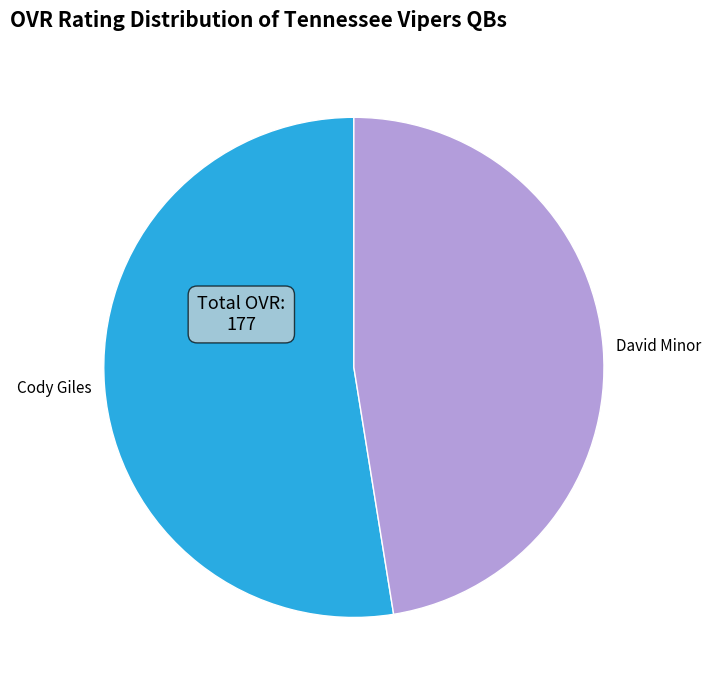

Is the sum of Cody Giles and David Minor greater than half?

Yes